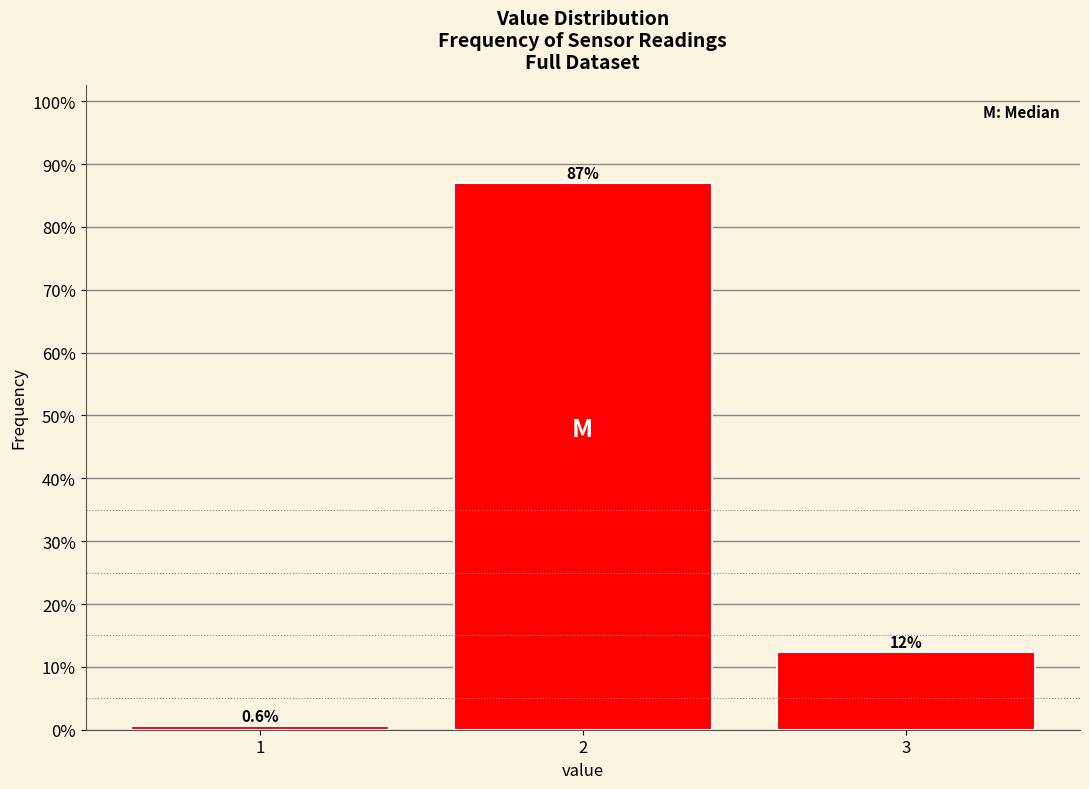

Reading left to right, extract all data points from this chart.

0.6	87.0	12.4